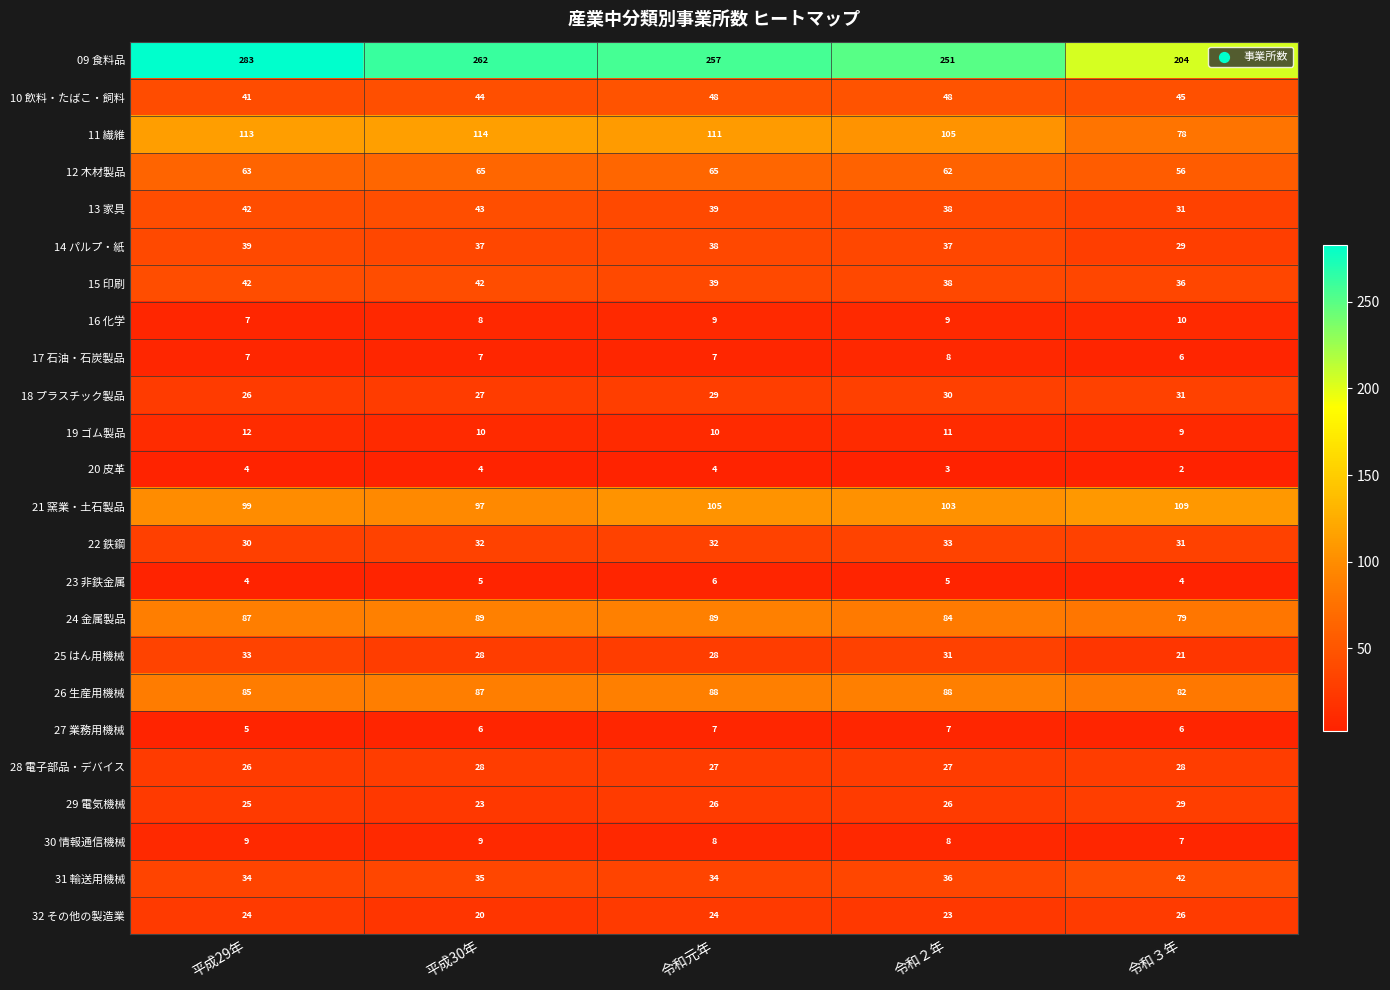

How many series are shown in this chart?

24